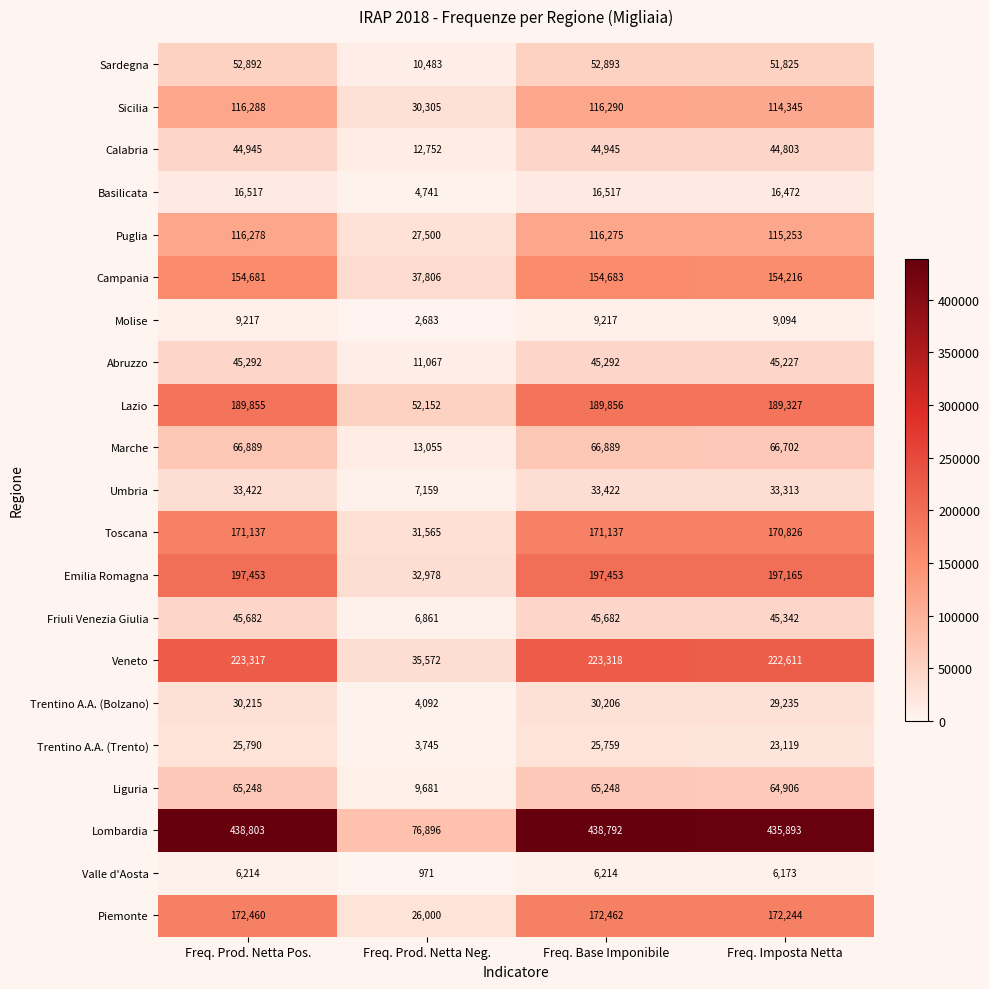

What is the difference between the maximum and minimum values in the Piemonte series?

146462